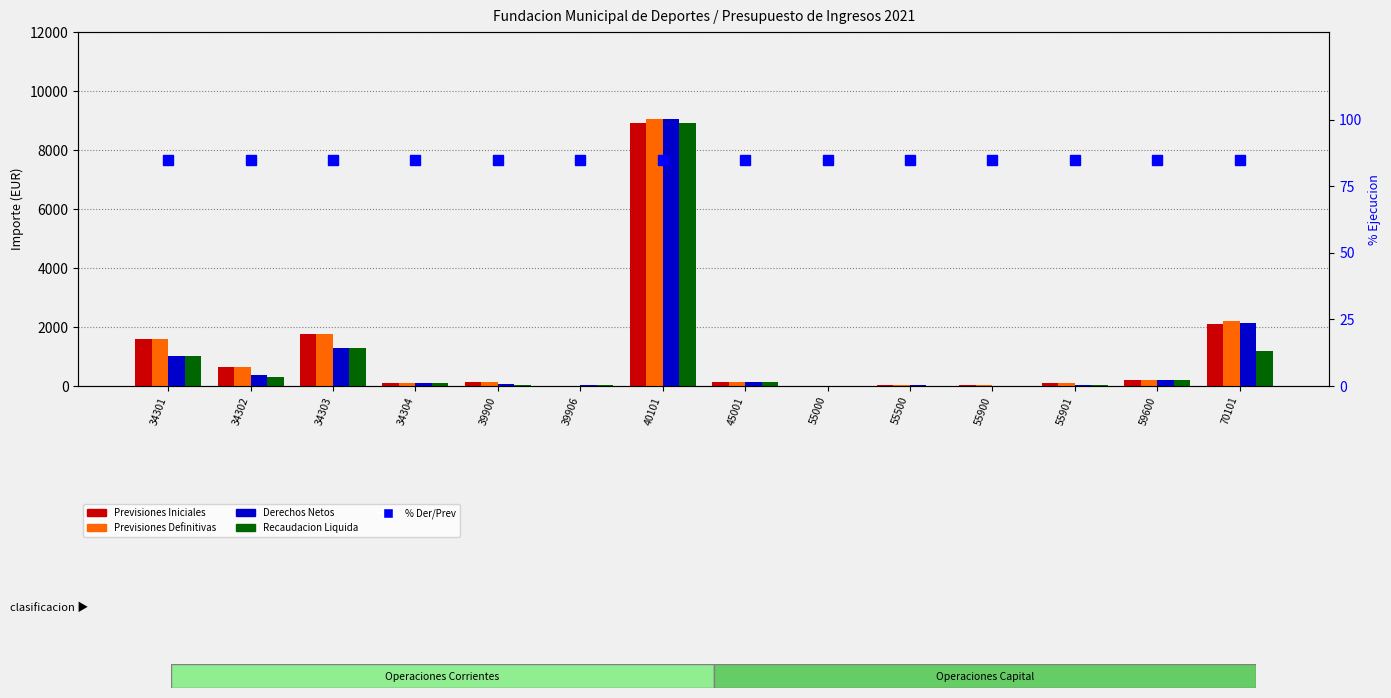

How many data points in Previsiones Iniciales are less than 142?

7